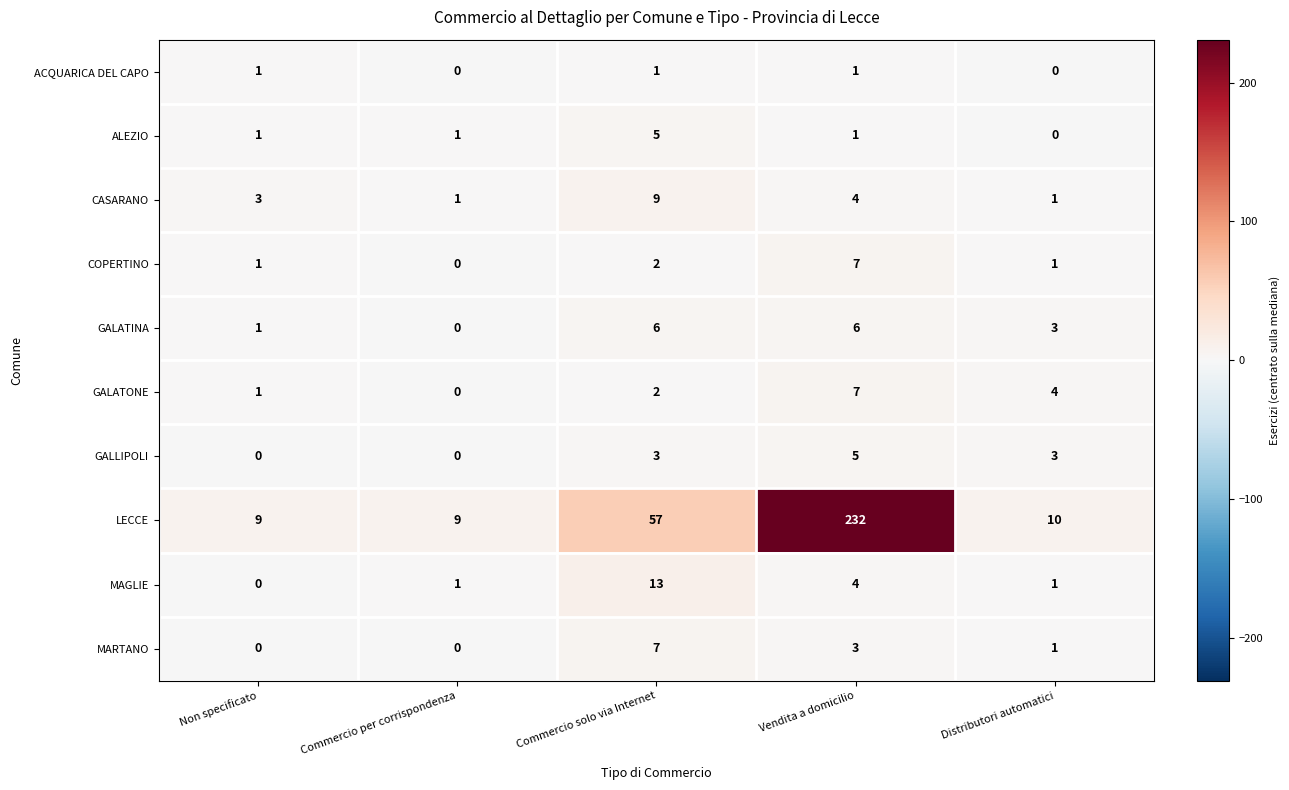

What is the sum of all CASARANO values?

18